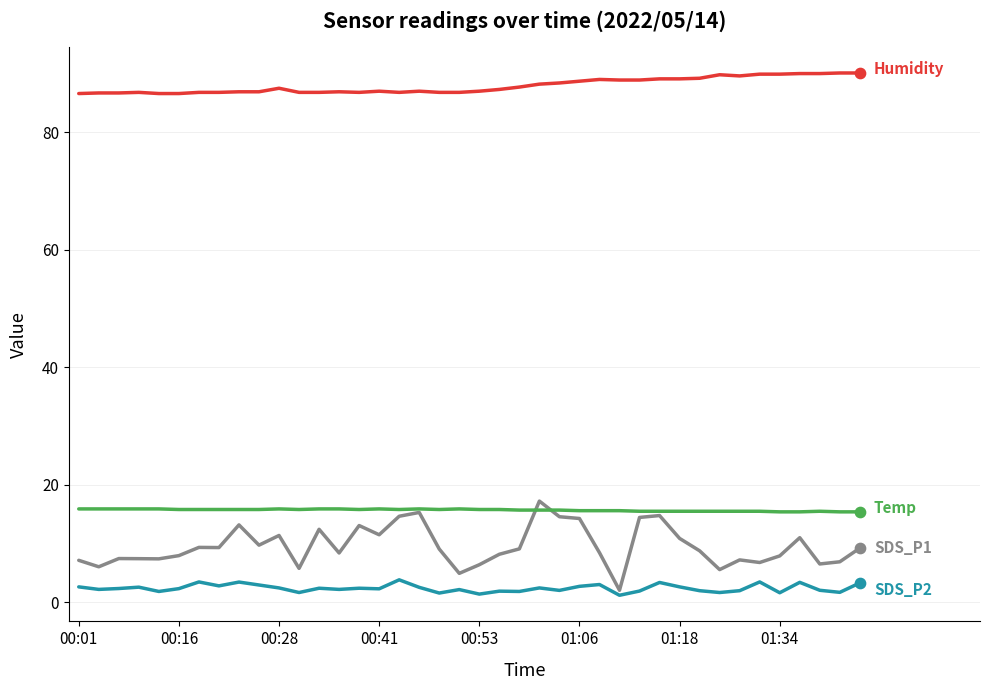

What is the maximum value shown in the chart?

90.1